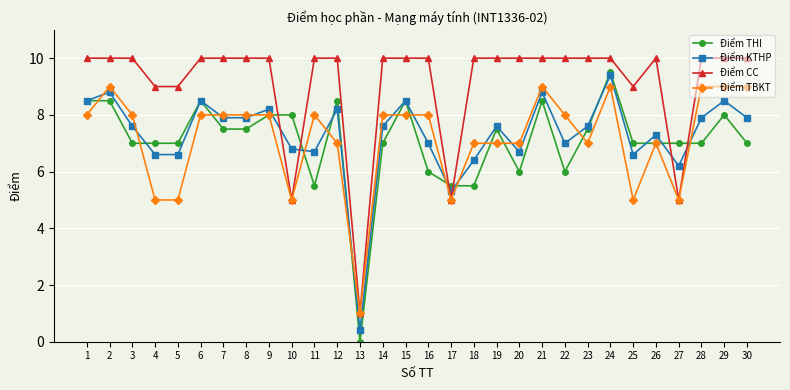

Is this an area chart (filled region under the line)?

No